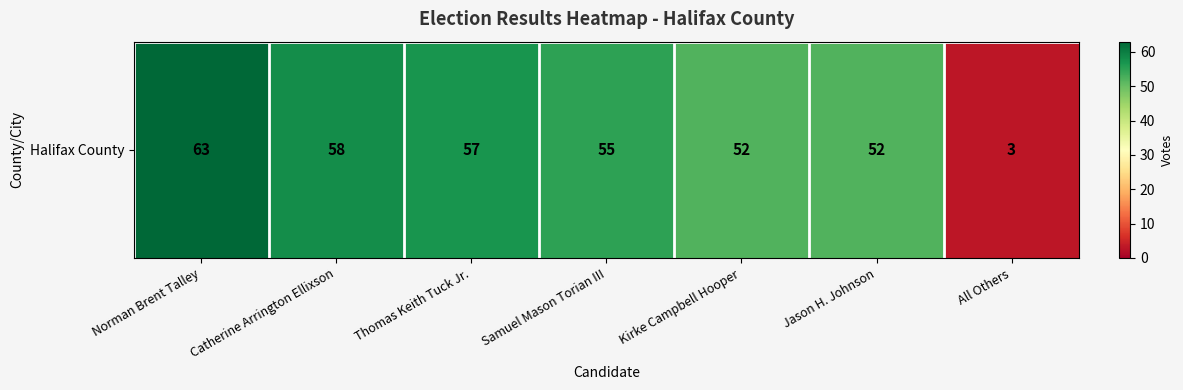

Reading left to right, extract all data points from this chart.

Norman Brent Talley=63	Catherine Arrington Ellixson=58	Thomas Keith Tuck Jr.=57	Samuel Mason Torian III=55	Kirke Campbell Hooper=52	Jason H. Johnson=52	All Others=3